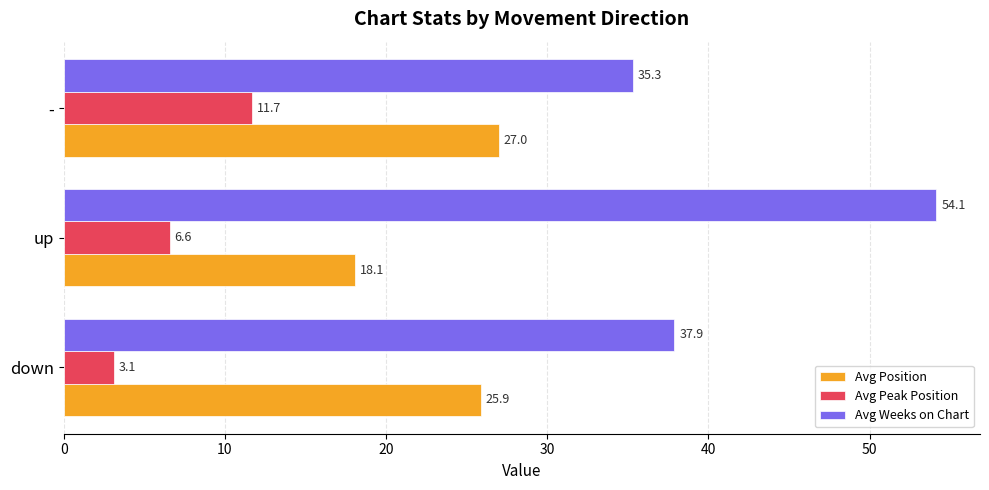

What is the average value of the Avg Weeks on Chart series?

42.5